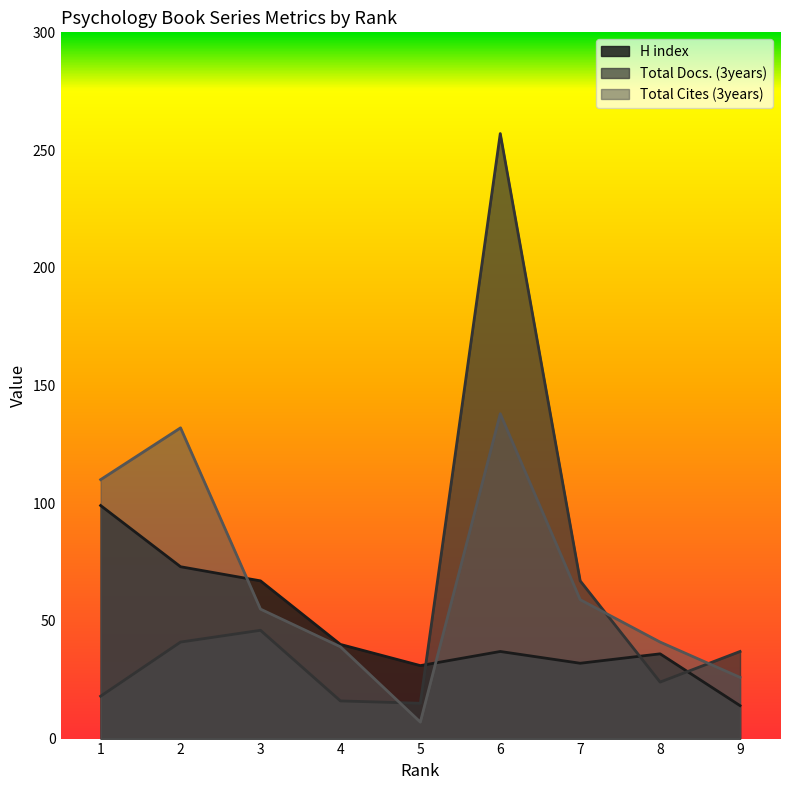

What is the maximum value shown in the chart?

257